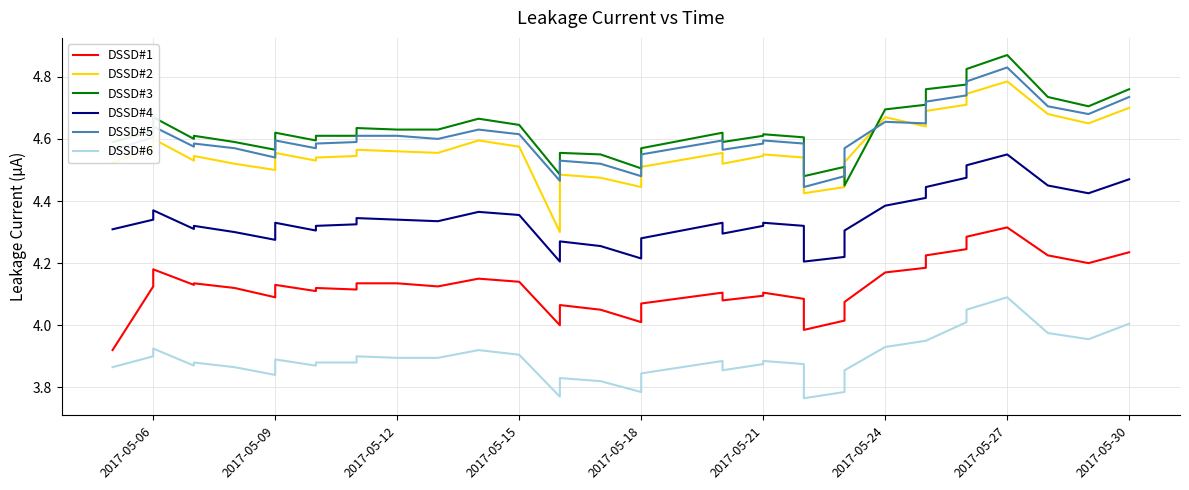

Reading left to right, extract all data points from this chart.

DSSD#1: 3.9	4.1	4.2	4.1	4.1	4.1	4.1	4.1	4.1	4.1	4.1	4.1	4.1	4.1	4.2	4.1	4.0	4.1	4.0	4.0	4.1	4.1	4.1	4.1	4.1	4.1	4.0	4.0	4.1	4.2	4.2	4.2	4.2	4.3	4.3	4.2	4.2	4.2
DSSD#2: 4.5	4.6	4.6	4.5	4.5	4.5	4.5	4.6	4.5	4.5	4.5	4.6	4.6	4.6	4.6	4.6	4.3	4.5	4.5	4.4	4.5	4.6	4.5	4.5	4.5	4.5	4.4	4.4	4.5	4.7	4.6	4.7	4.7	4.7	4.8	4.7	4.7	4.7
DSSD#3: 4.6	4.6	4.7	4.6	4.6	4.6	4.6	4.6	4.6	4.6	4.6	4.6	4.6	4.6	4.7	4.6	4.5	4.6	4.5	4.5	4.6	4.6	4.6	4.6	4.6	4.6	4.5	4.5	4.5	4.7	4.7	4.8	4.8	4.8	4.9	4.7	4.7	4.8
DSSD#4: 4.3	4.3	4.4	4.3	4.3	4.3	4.3	4.3	4.3	4.3	4.3	4.3	4.3	4.3	4.4	4.4	4.2	4.3	4.3	4.2	4.3	4.3	4.3	4.3	4.3	4.3	4.2	4.2	4.3	4.4	4.4	4.4	4.5	4.5	4.5	4.5	4.4	4.5
DSSD#5: 4.6	4.6	4.6	4.6	4.6	4.6	4.5	4.6	4.6	4.6	4.6	4.6	4.6	4.6	4.6	4.6	4.5	4.5	4.5	4.5	4.5	4.6	4.6	4.6	4.6	4.6	4.4	4.5	4.6	4.7	4.7	4.7	4.7	4.8	4.8	4.7	4.7	4.7
DSSD#6: 3.9	3.9	3.9	3.9	3.9	3.9	3.8	3.9	3.9	3.9	3.9	3.9	3.9	3.9	3.9	3.9	3.8	3.8	3.8	3.8	3.8	3.9	3.9	3.9	3.9	3.9	3.8	3.8	3.9	3.9	4.0	4.0	4.0	4.0	4.1	4.0	4.0	4.0